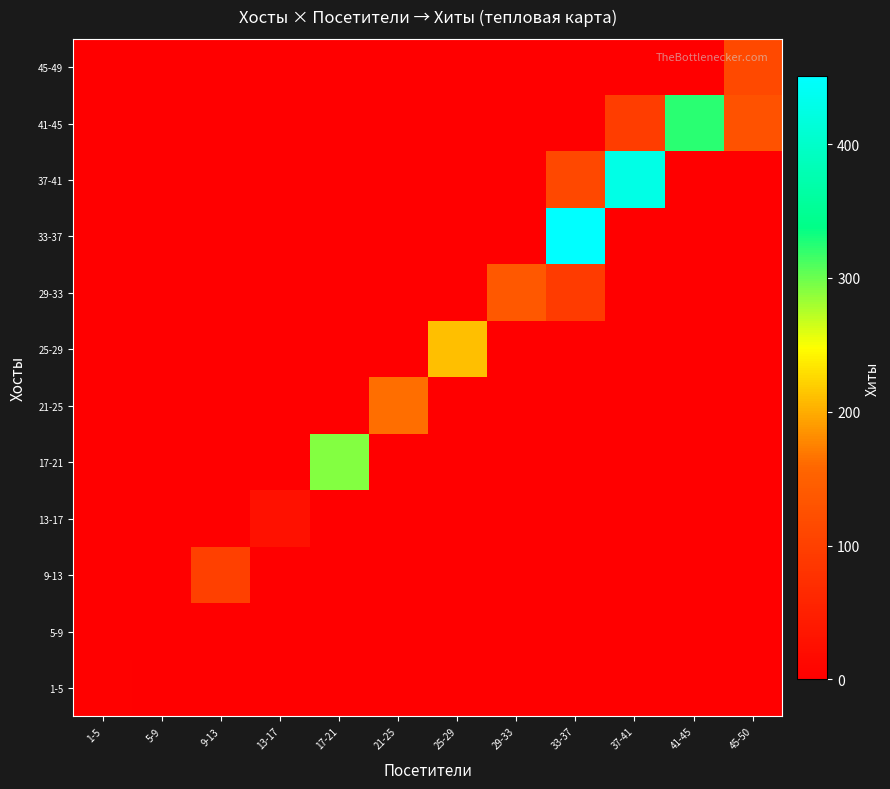

What is the total value across all series at 9-13?

100